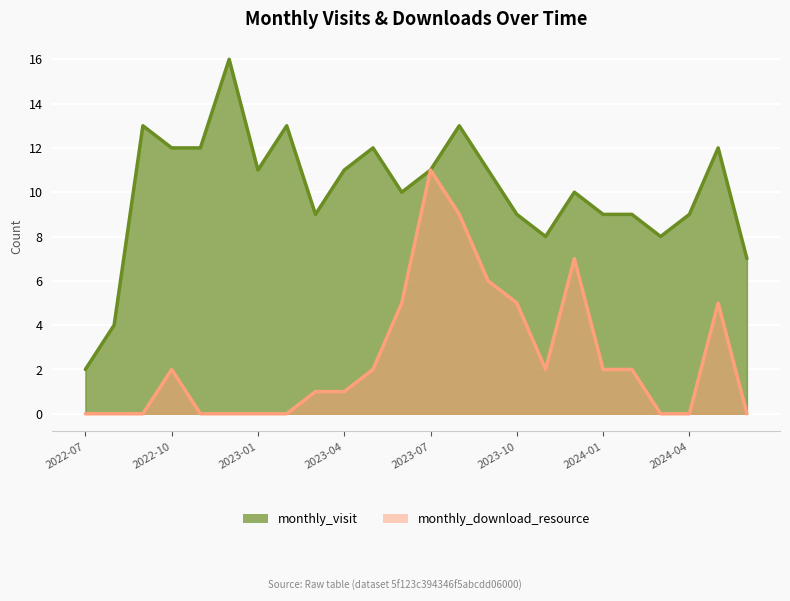

Is it true that monthly_visit equals 3 at 2024-03?

False